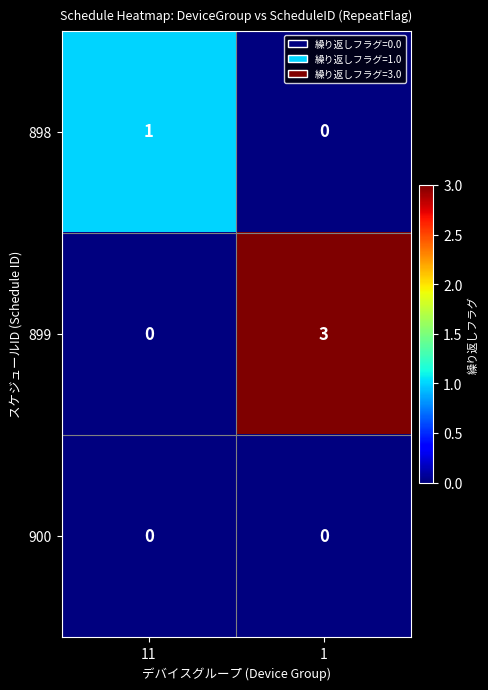

Reading left to right, extract all data points from this chart.

898: 1	0
899: 0	3
900: 0	0